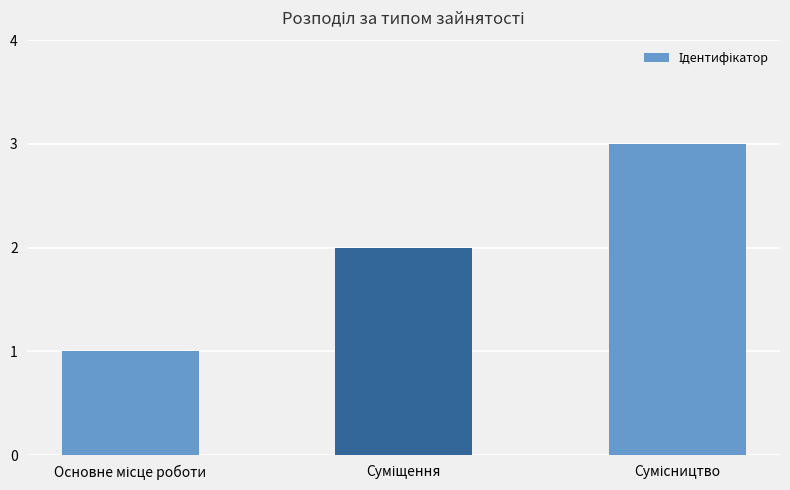

How many data points are less than 2?

1